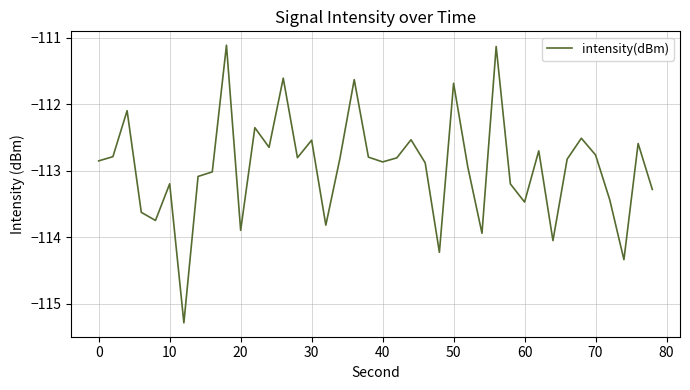

How many lines are shown in the chart?

1